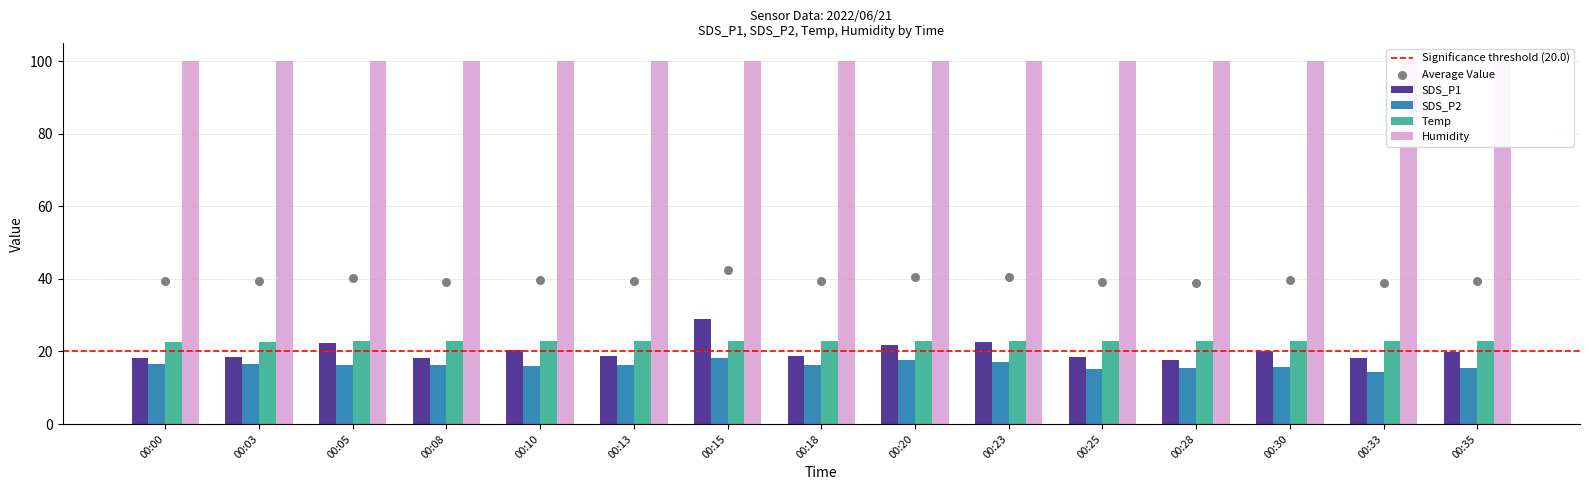

Is the value of SDS_P1 at 00:25 greater than the value of Temp at 00:13?

No